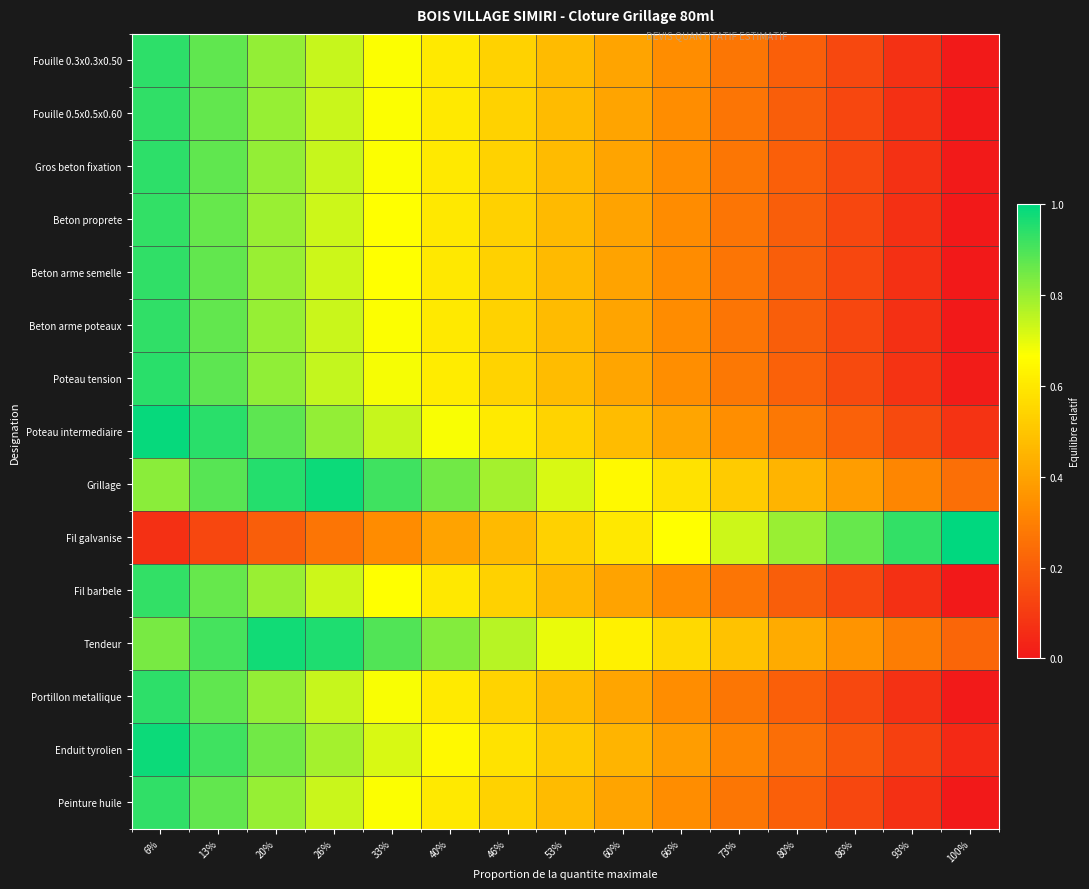

At which category is the sum across all series the highest?

6%